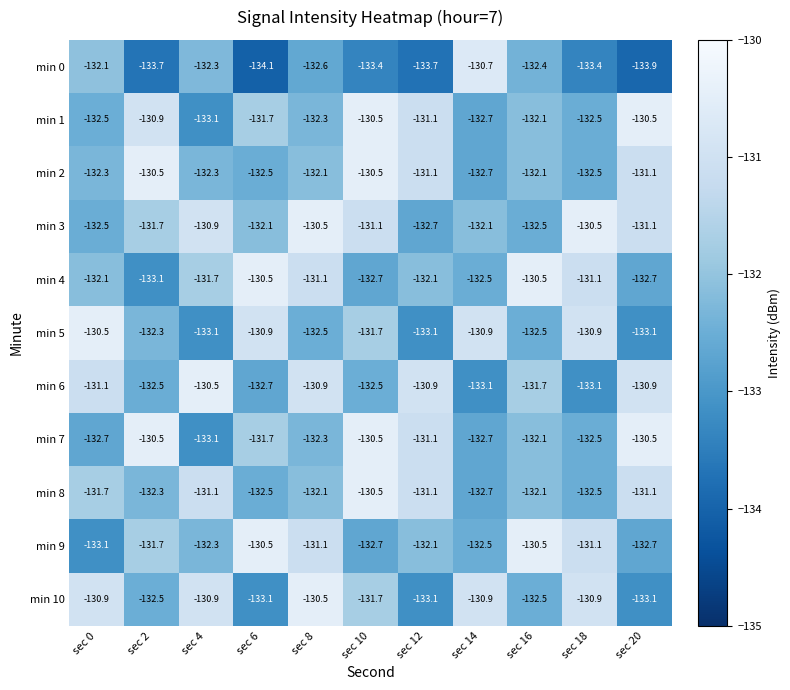

The value of min 10 at sec 12 is -216.1. True or false?

False